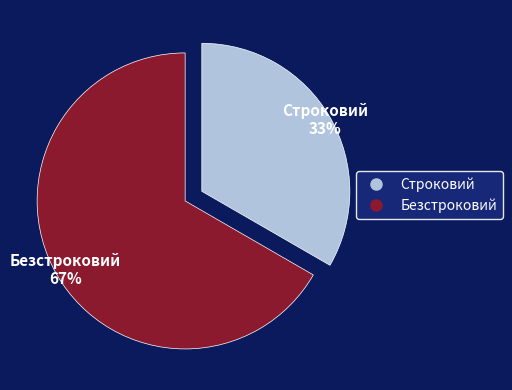

To the nearest percent, what percentage of the pie is Строковий?

33%